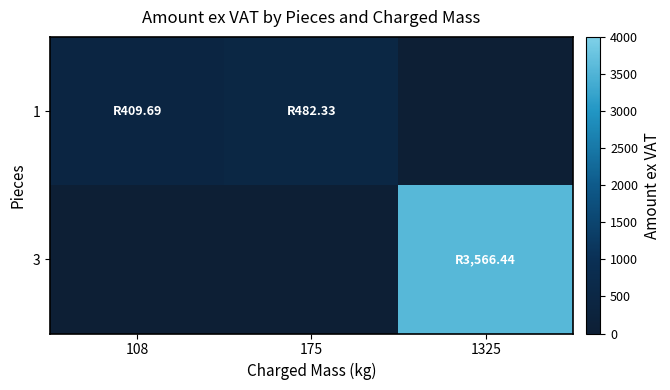

At how many categories does at least one series exceed 665?

1